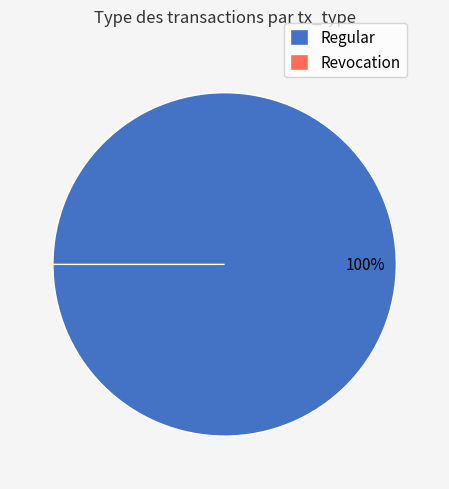

Is the sum of Revocation and Regular greater than half?

Yes